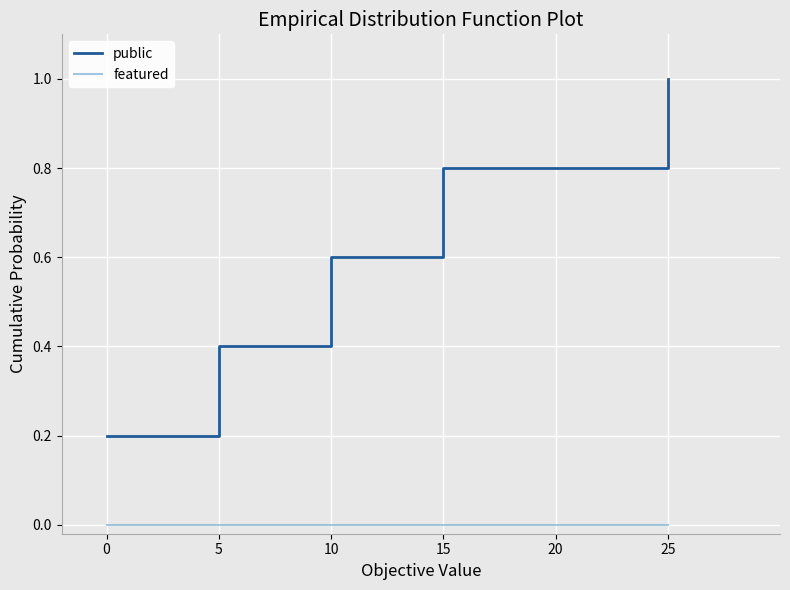

Which series has the largest range (max minus min)?

public